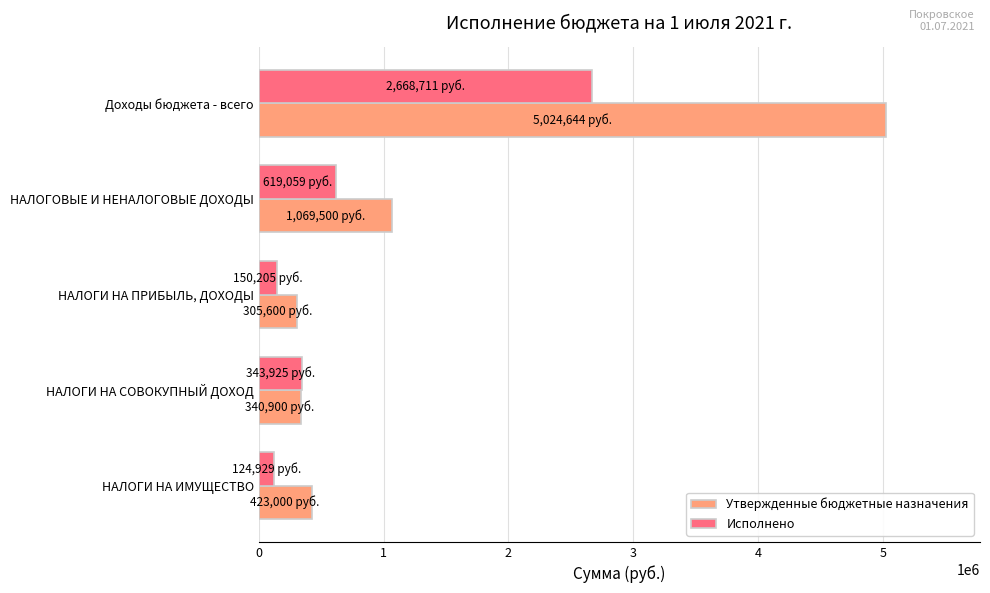

Between НАЛОГОВЫЕ И НЕНАЛОГОВЫЕ ДОХОДЫ and НАЛОГИ НА СОВОКУПНЫЙ ДОХОД, which series saw the biggest shift?

Утвержденные бюджетные назначения